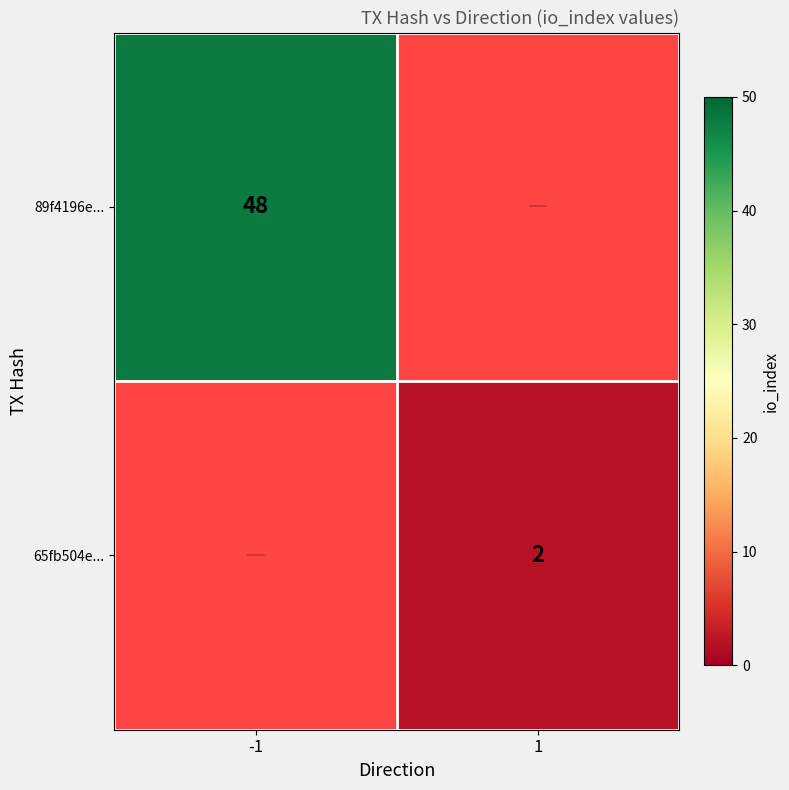

The value of 89f4196e... at -1 is 48. True or false?

True